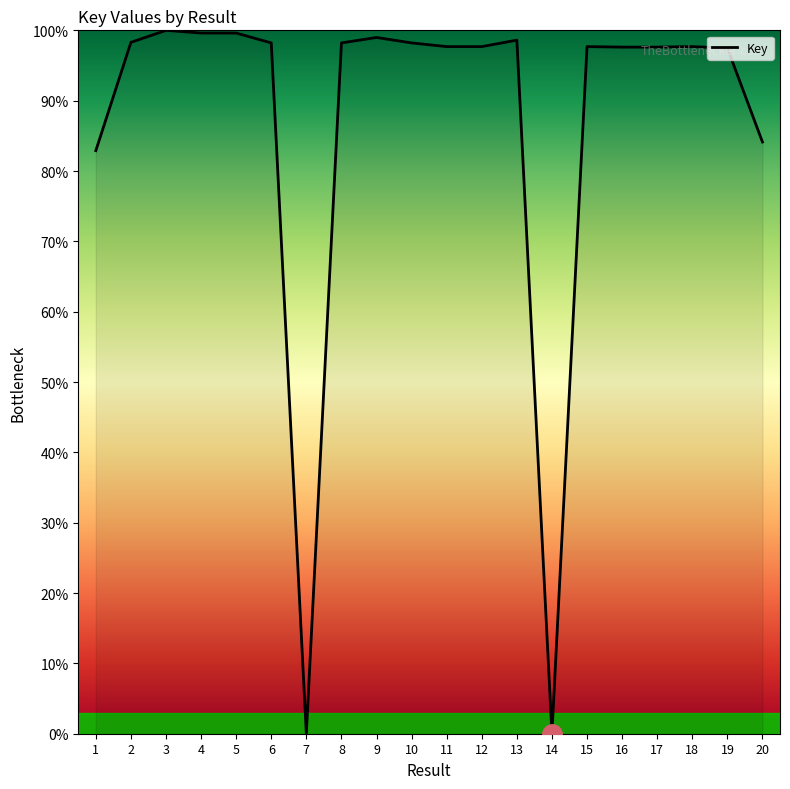

What is the difference between the maximum and minimum values?

100.0